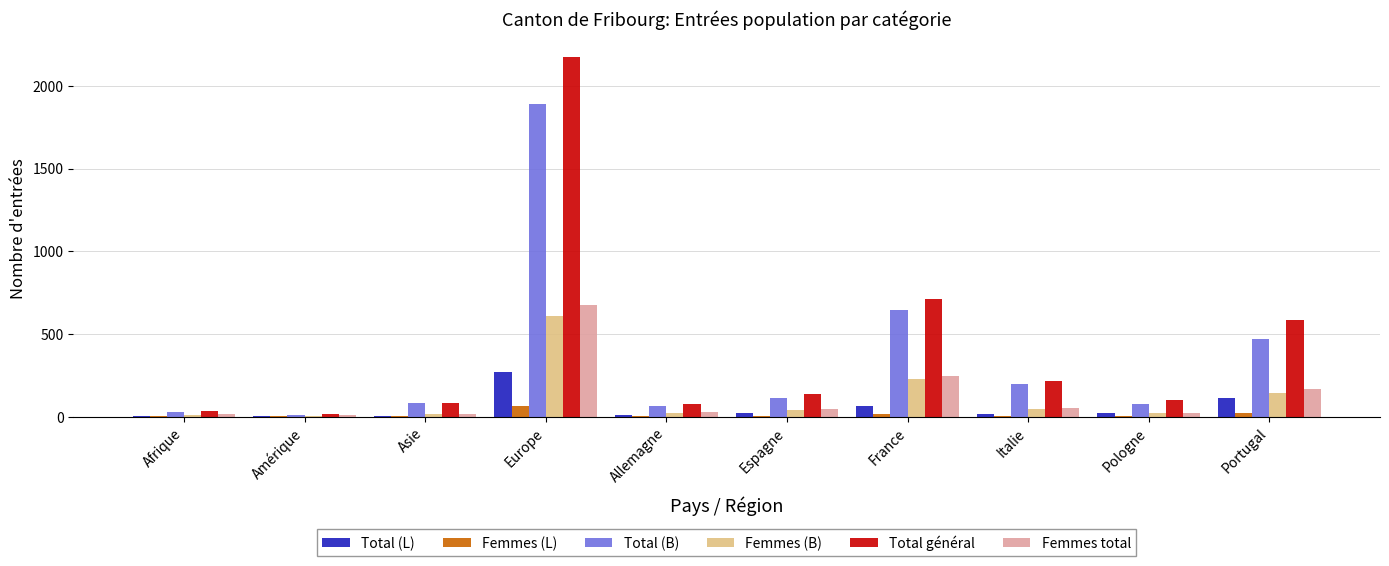

At which label is Total (L) closest to 139?

Portugal